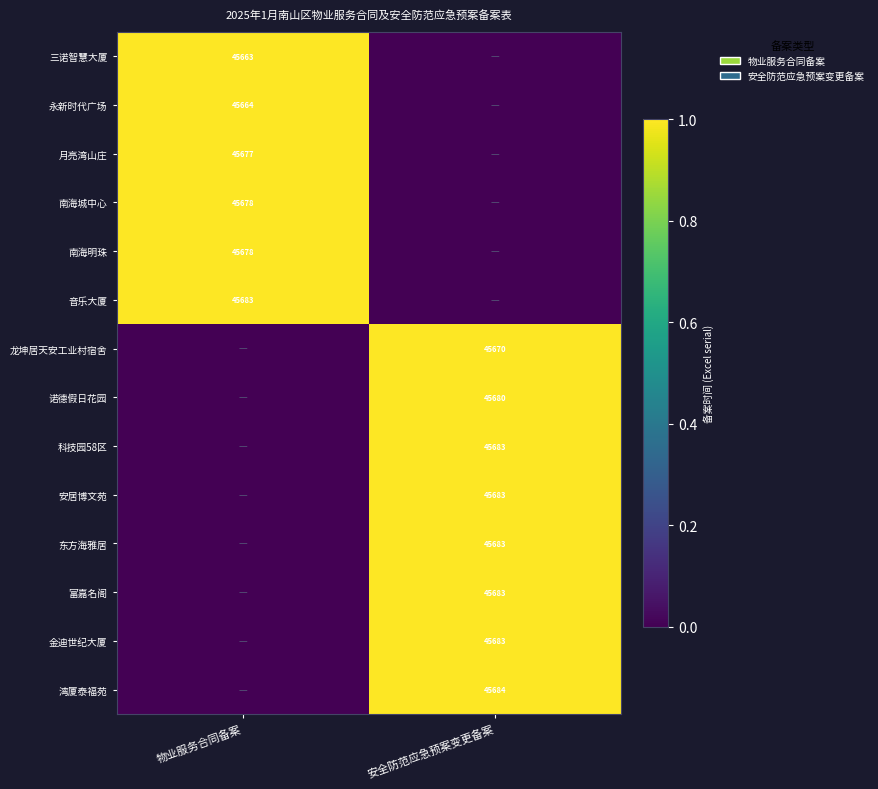

How many series are shown in this chart?

14